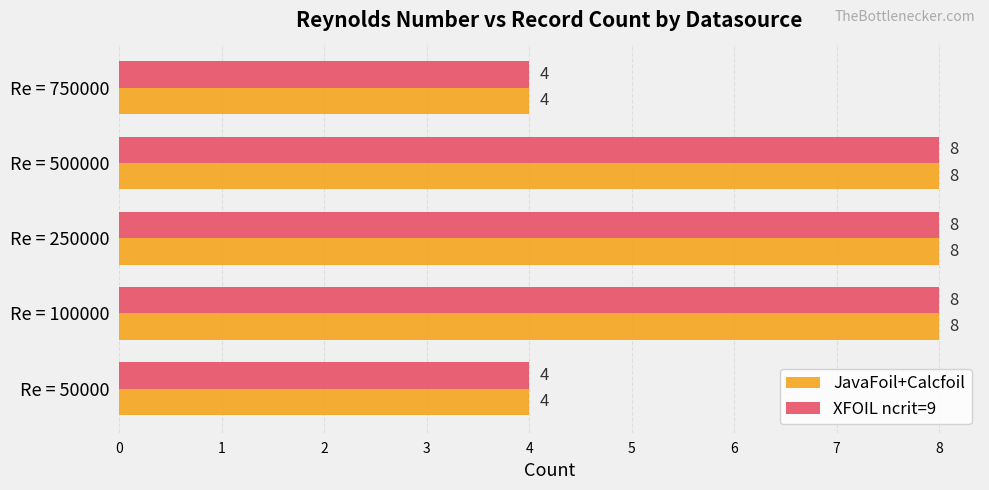

What is the smallest value displayed?

4